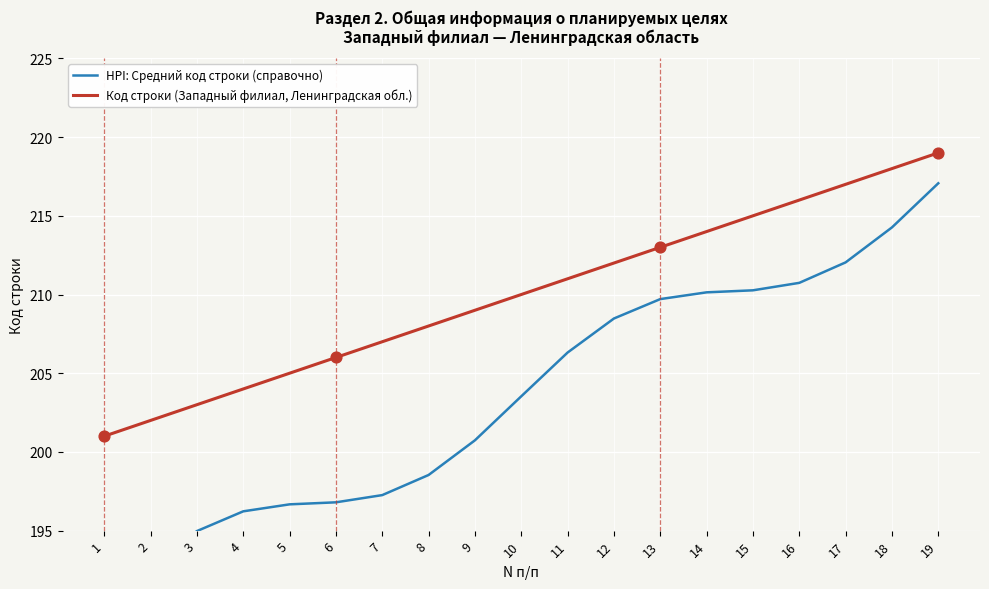

Which series reaches the maximum Y coordinate?

Код строки (Западный филиал, Ленинградская обл.)